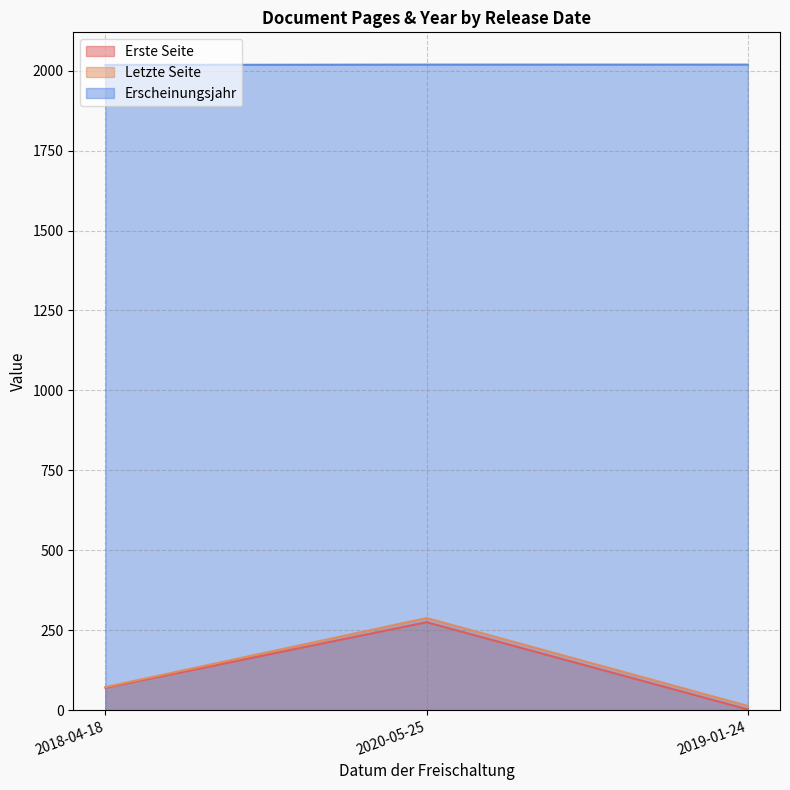

Count the number of data series in this chart.

3